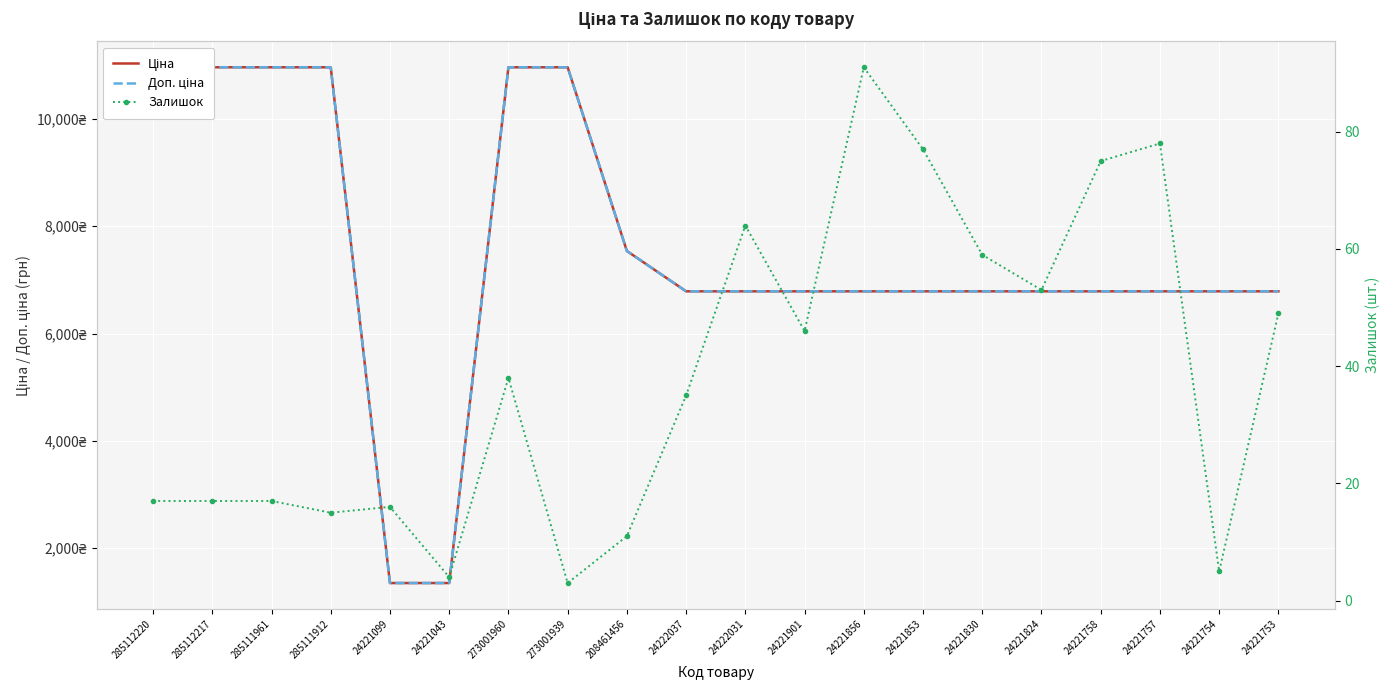

Count the number of categories in the chart.

20